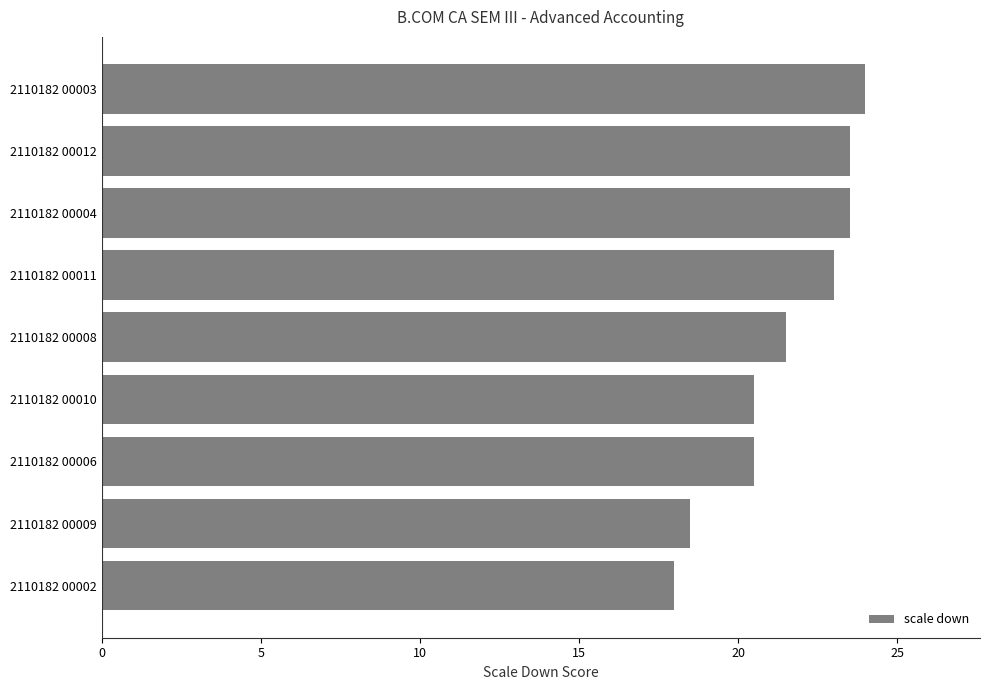

What is the approximate value at 2110182 00006?

20.5